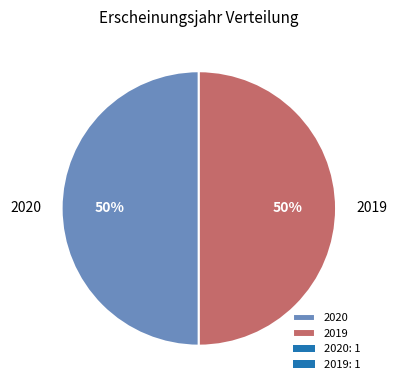

Approximately how many times larger is the value at 2020 compared to 2019?

1.0